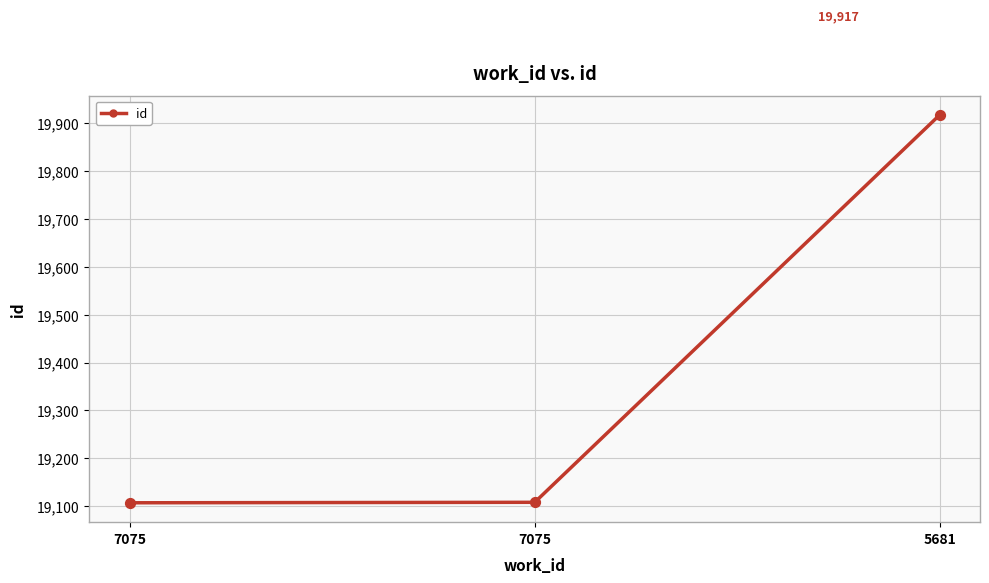

Approximately how many times larger is the value at 5681 compared to 7075?

1.0